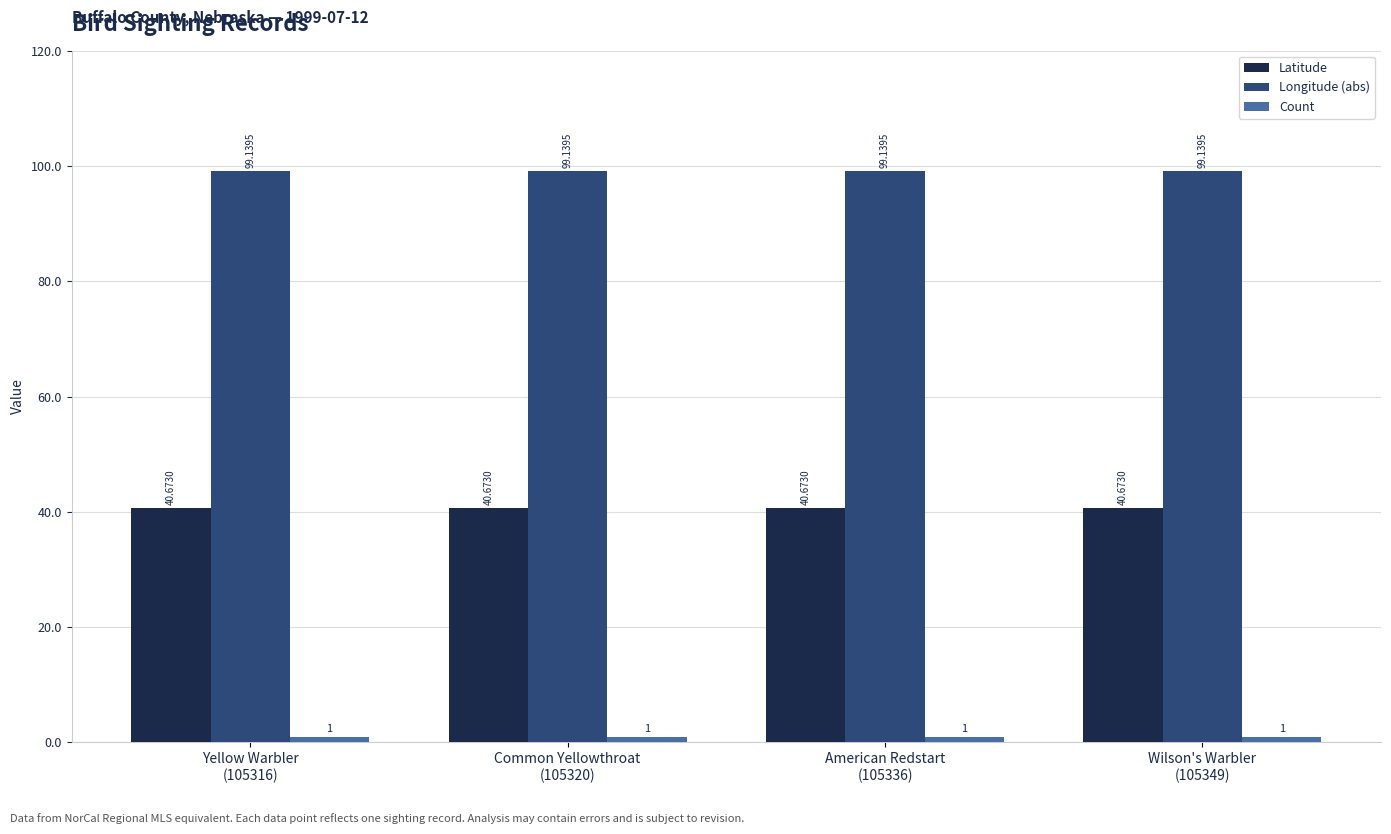

At how many categories does at least one series exceed 15?

4